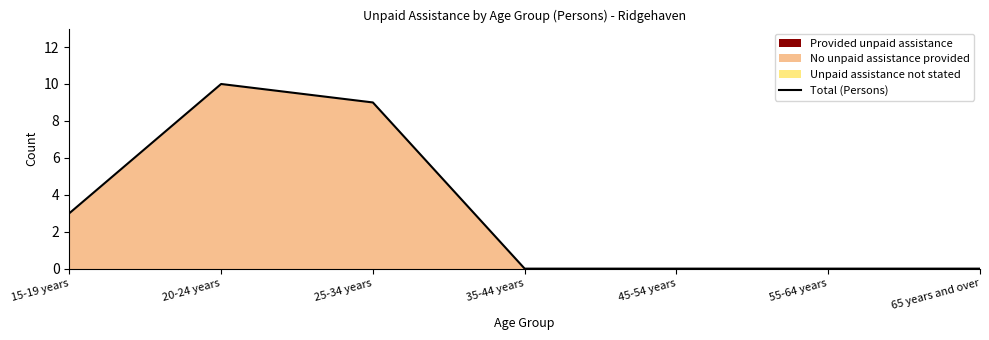

List the labels in order of value, smallest first.

35-44 years, 45-54 years, 55-64 years, 65 years and over, 15-19 years, 25-34 years, 20-24 years